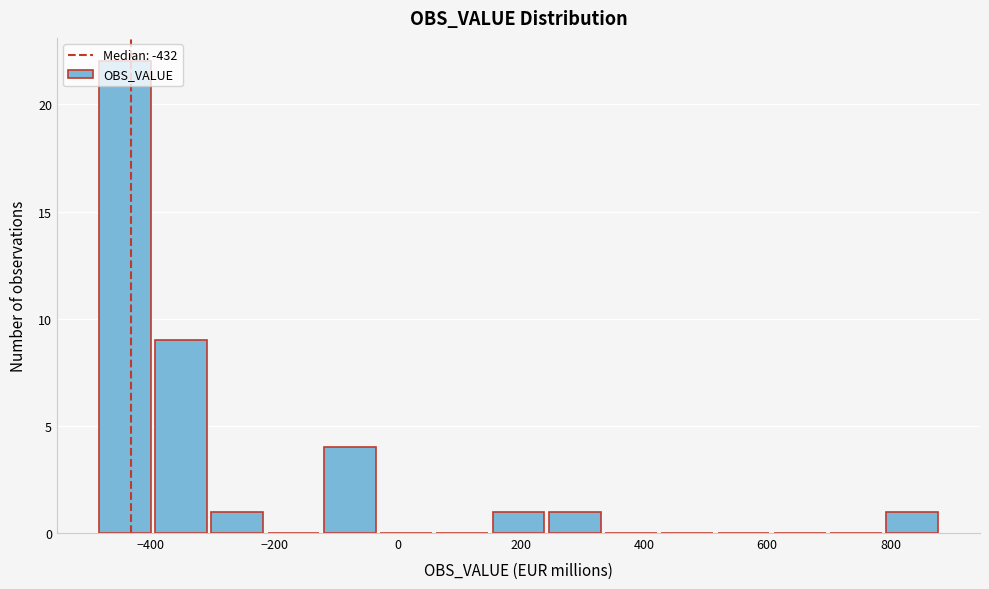

Which range on the x-axis has the tallest bar?

-480 to -400